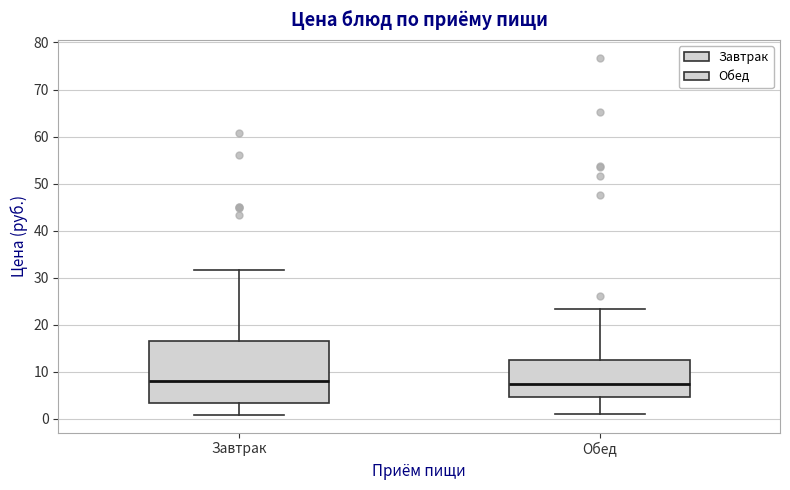

Reading left to right, read every box against the y-axis: the position of its median line, the range the box covers, and the ends of its whiskers. The values are not printed on the chart, so give them approximately, as read against the axis.

Завтрак: median 8, box 3 to 17, whiskers 1 to 32
Обед: median 7, box 5 to 13, whiskers 1 to 23